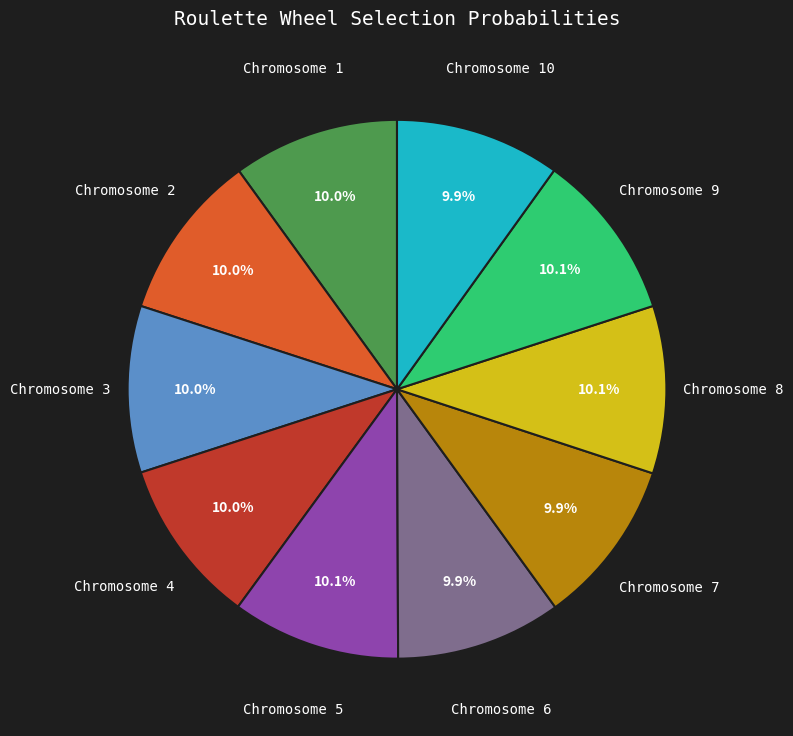

How much of the chart is everything except Chromosome 5?

89.9%